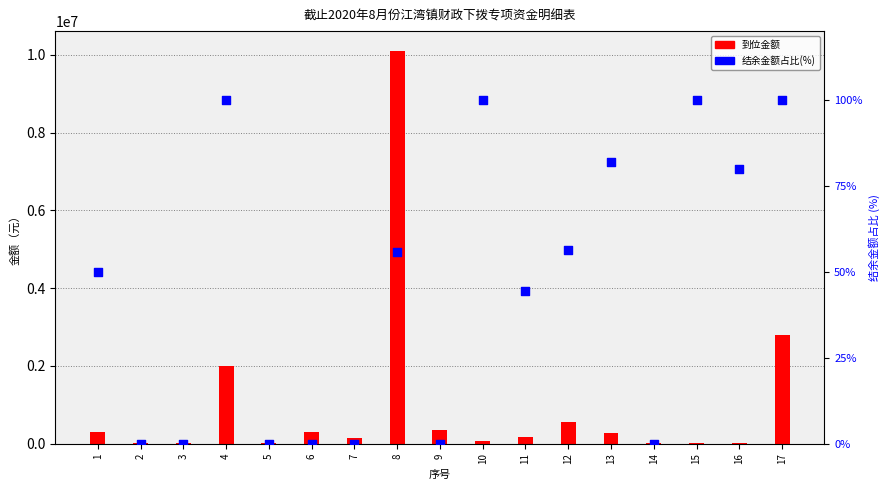

Which series has the largest total across all categories?

到位金额